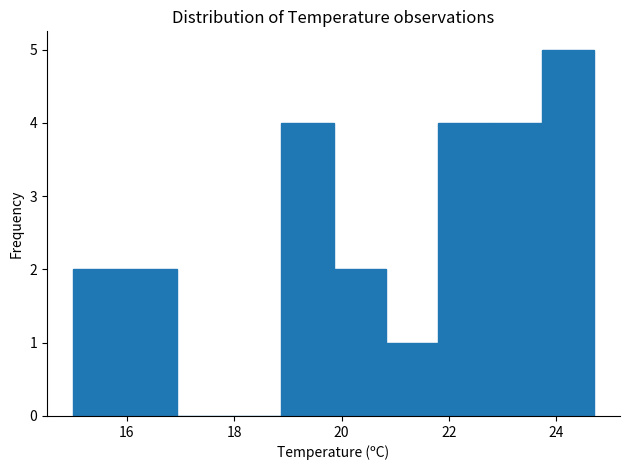

What is the height of the bar covering 23.8 to 24.8 on the x-axis? Neither the bar edges nor the heights are printed on the chart, so give them approximately, as read against the axes.

5